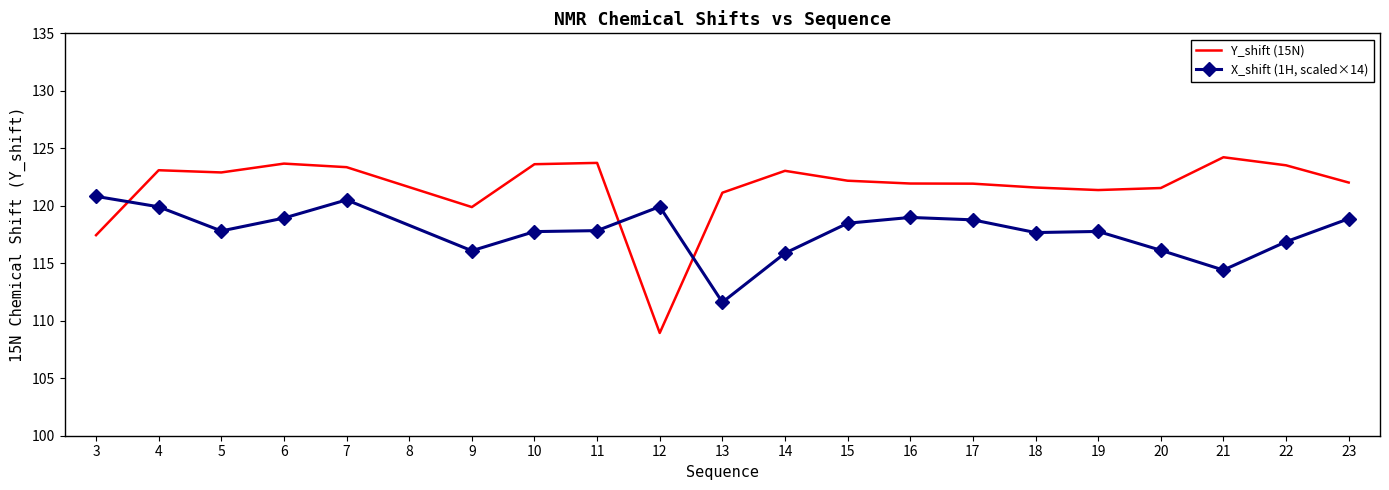

Is it true that X_shift (1H, scaled×14) equals 118.9 at 23?

True